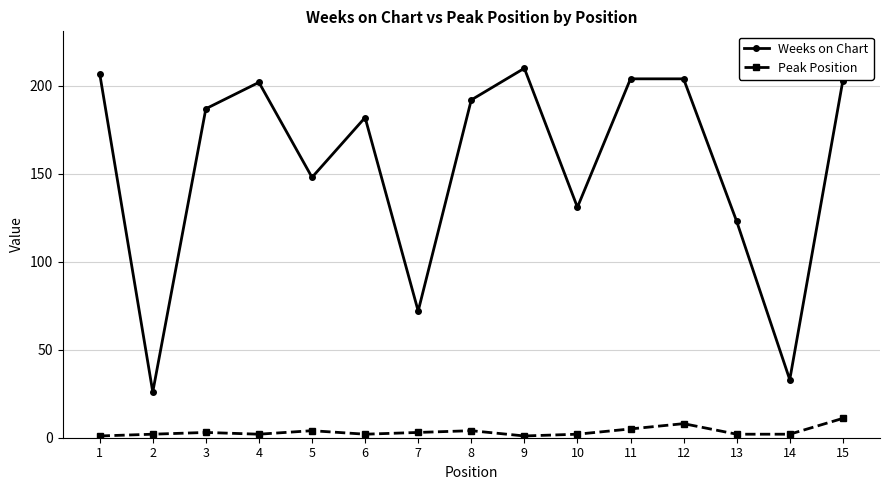

True or false: Weeks on Chart and Peak Position cross at least once.

False